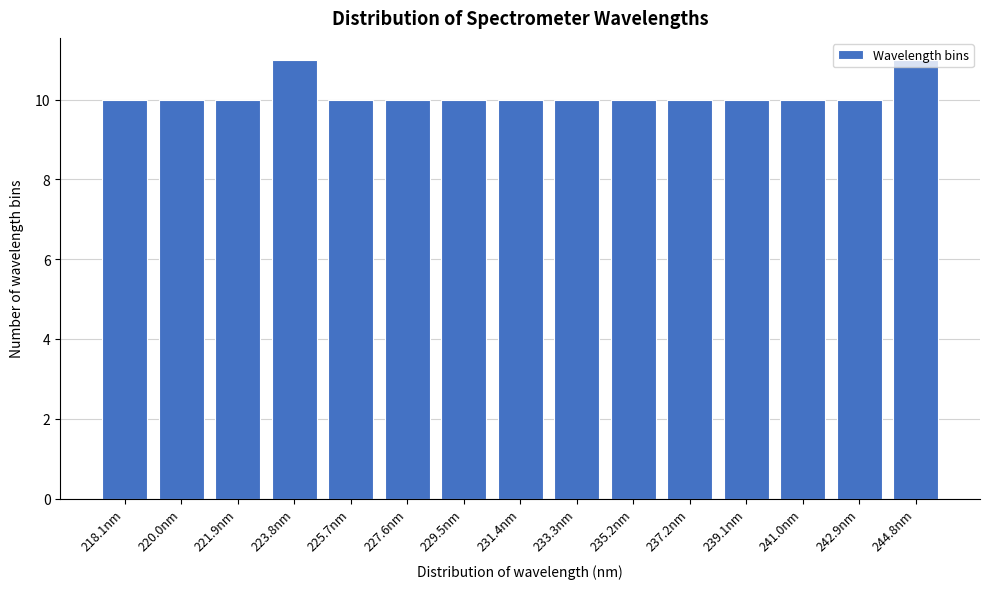

What is the ratio of the value at 241.0nm to the value at 221.9nm?

1.0